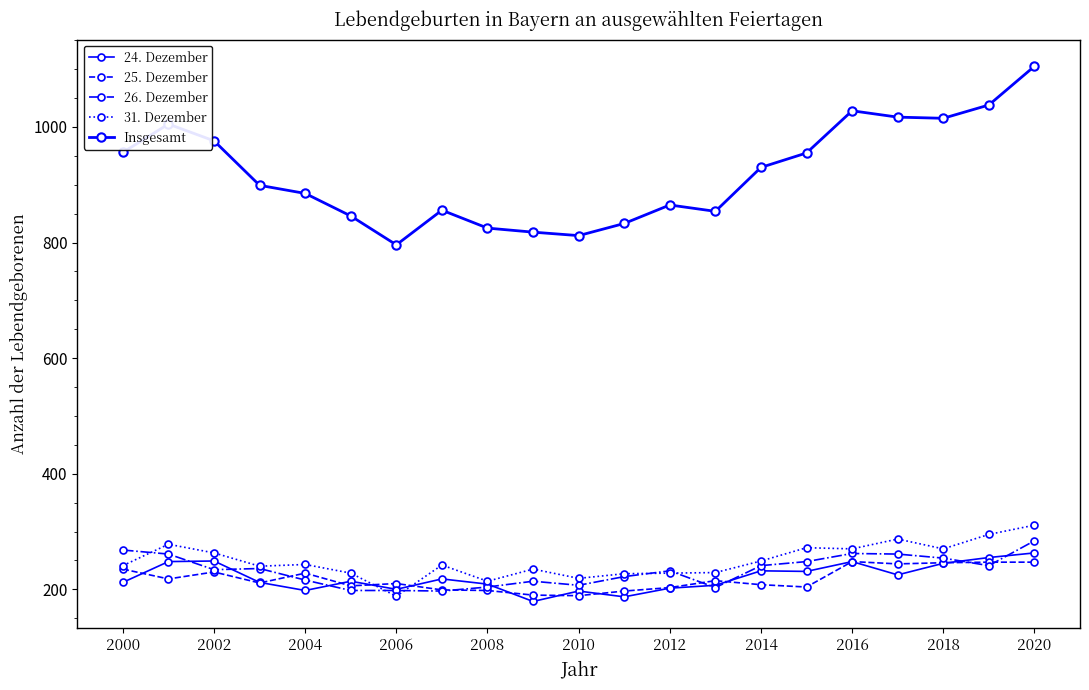

Is this an area chart (filled region under the line)?

No